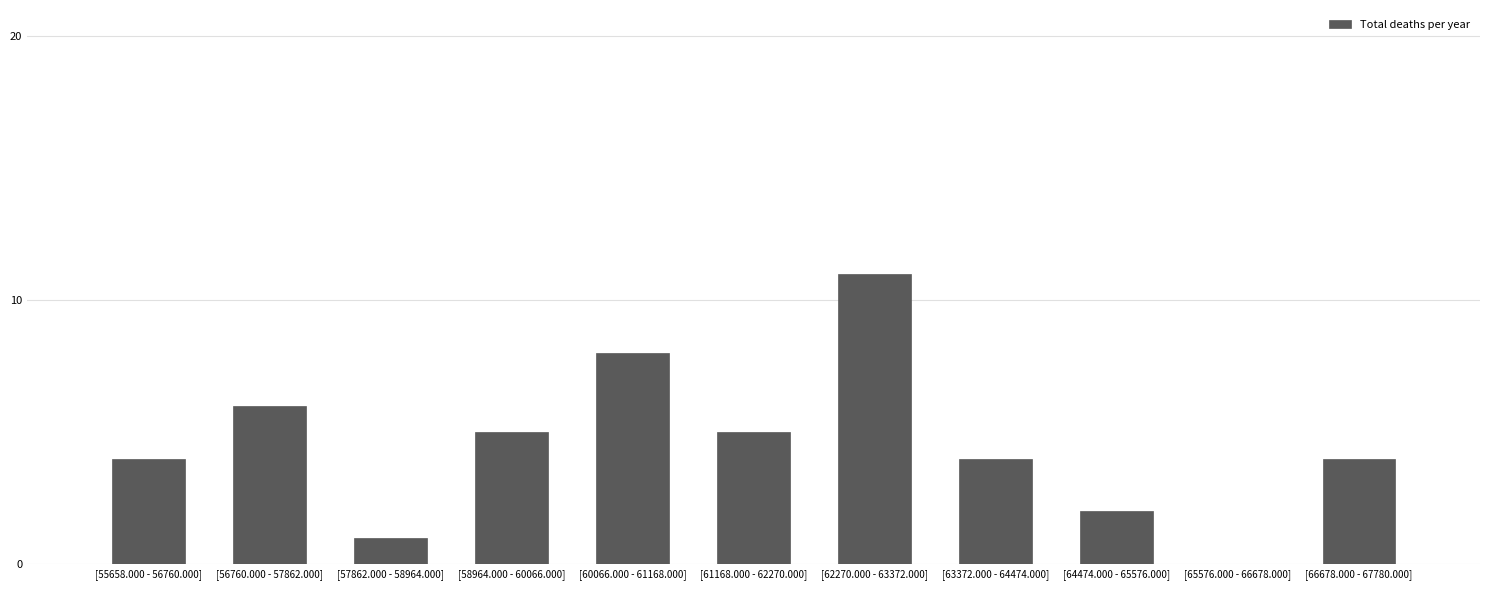

Reading left to right, what are all the values shown in this chart?

[55658.000 - 56760.000]=4	[56760.000 - 57862.000]=6	[57862.000 - 58964.000]=1	[58964.000 - 60066.000]=5	[60066.000 - 61168.000]=8	[61168.000 - 62270.000]=5	[62270.000 - 63372.000]=11	[63372.000 - 64474.000]=4	[64474.000 - 65576.000]=2	[65576.000 - 66678.000]=0	[66678.000 - 67780.000]=4